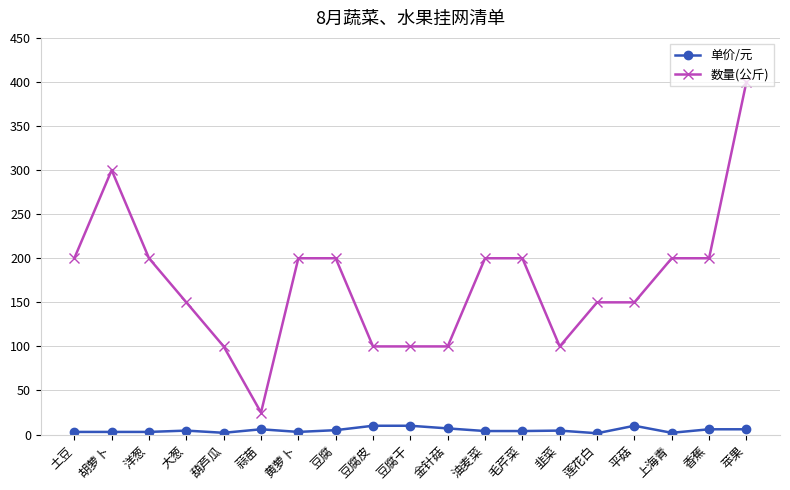

Where is the first local minimum for 数量(公斤)?

蒜苗